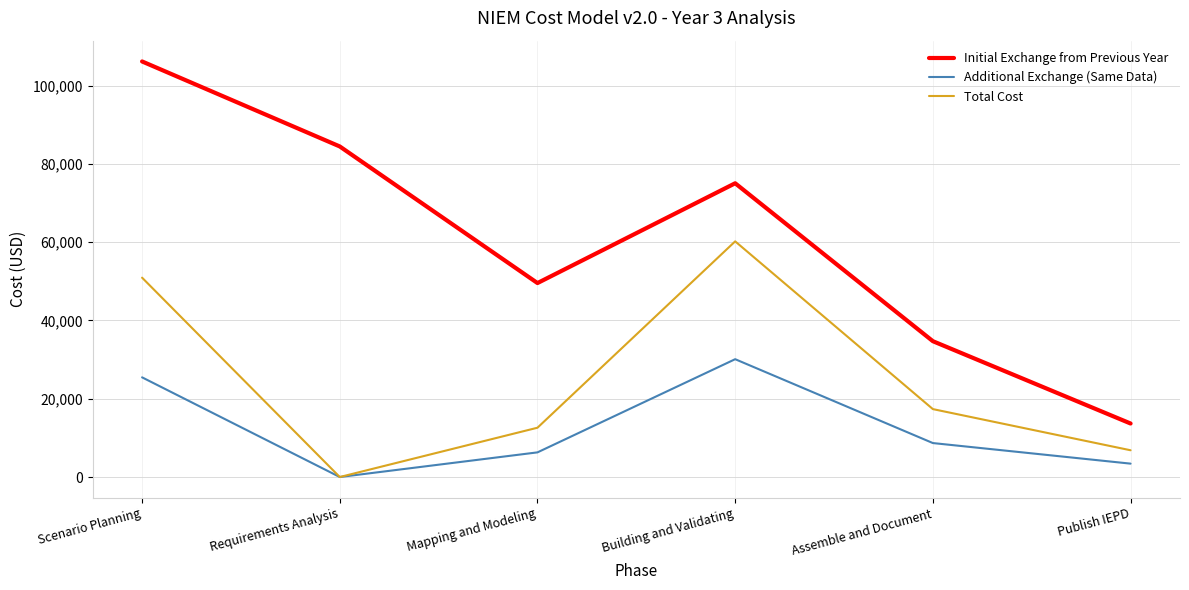

What is the spread (max minus min) of values at Assemble and Document?

26031.0